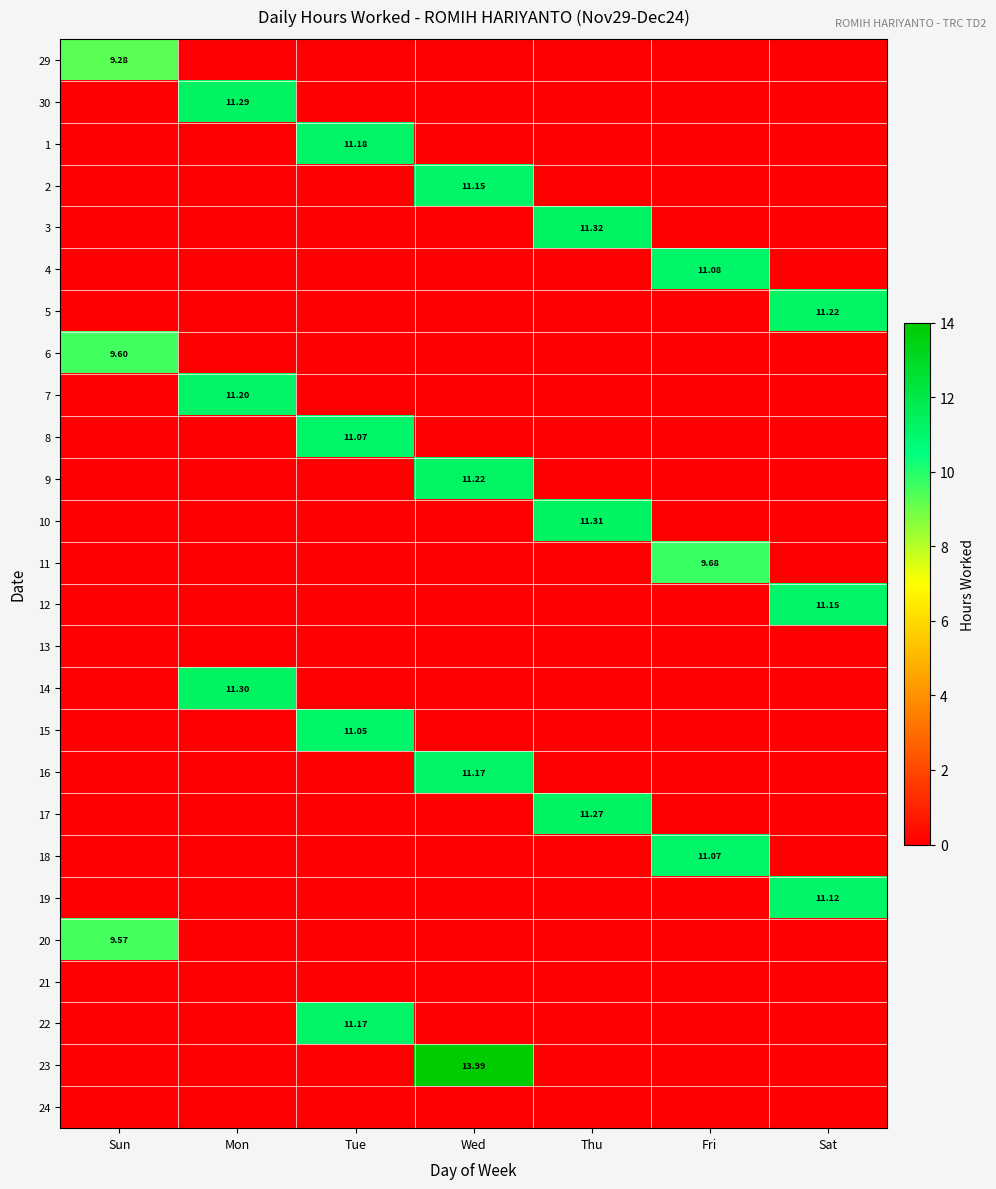

List the labels in order of 10 value, largest first.

Thu, Sun, Mon, Tue, Wed, Fri, Sat